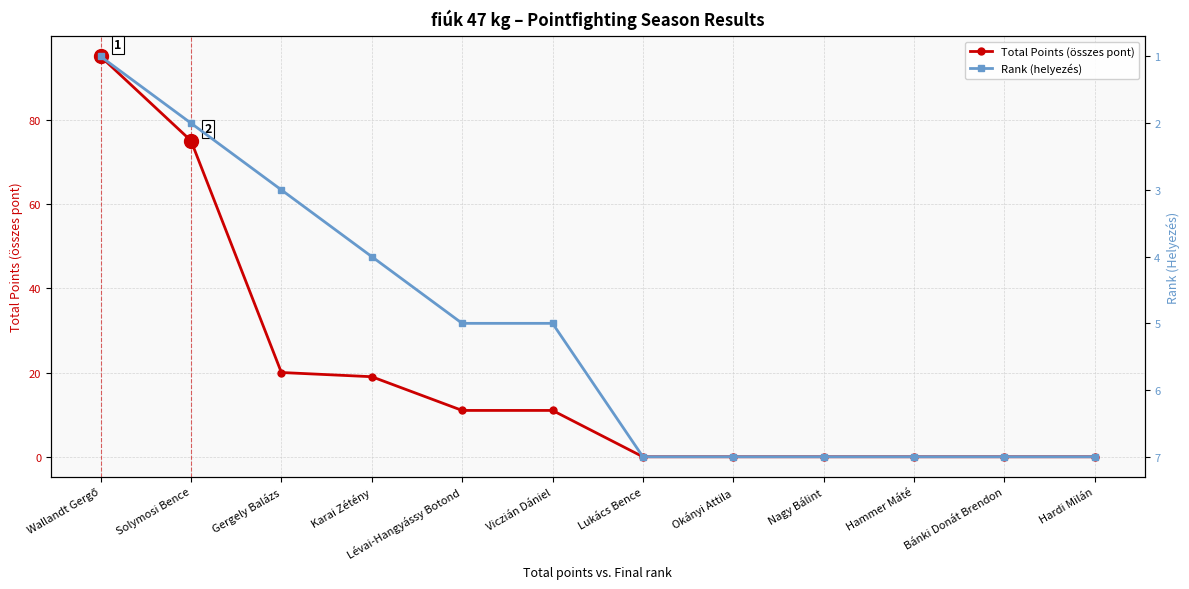

Rank the series at Viczián Dániel from lowest to highest value.

Rank (helyezés), Total Points (összes pont)